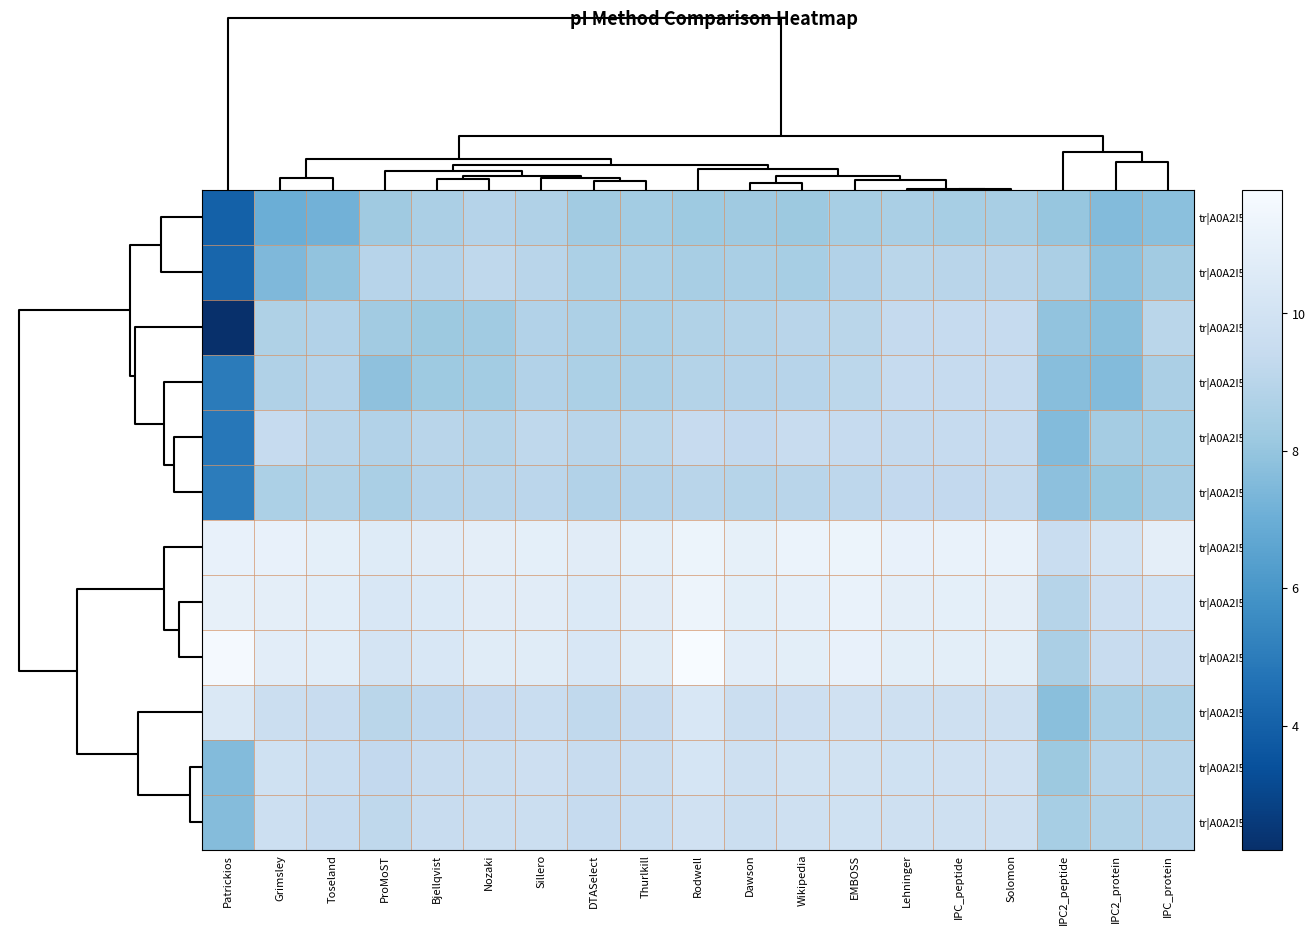

Reading left to right, extract all data points from this chart.

tr|A0A2I5AR84: Patrickios=4.0	Grimsley=7.0	Toseland=7.1	ProMoST=8.2	Bjellqvist=8.6	Nozaki=8.9	Sillero=8.7	DTASelect=8.3	Thurlkill=8.4	Rodwell=8.2	Dawson=8.3	Wikipedia=8.2	EMBOSS=8.5	Lehninger=8.5	IPC_peptide=8.5	Solomon=8.5	IPC2_peptide=8.0	IPC2_protein=7.6	IPC_protein=7.7
tr|A0A2I5AR95: Patrickios=4.2	Grimsley=7.5	Toseland=7.9	ProMoST=9.0	Bjellqvist=8.9	Nozaki=9.2	Sillero=9.0	DTASelect=8.6	Thurlkill=8.6	Rodwell=8.5	Dawson=8.6	Wikipedia=8.5	EMBOSS=8.8	Lehninger=9.0	IPC_peptide=9.0	Solomon=9.0	IPC2_peptide=8.6	IPC2_protein=7.9	IPC_protein=8.3
tr|A0A2I5AR69: Patrickios=2.2	Grimsley=8.7	Toseland=8.8	ProMoST=8.3	Bjellqvist=8.2	Nozaki=8.3	Sillero=8.8	DTASelect=8.7	Thurlkill=8.6	Rodwell=8.8	Dawson=8.9	Wikipedia=9.0	EMBOSS=9.0	Lehninger=9.4	IPC_peptide=9.4	Solomon=9.4	IPC2_peptide=7.9	IPC2_protein=7.7	IPC_protein=9.0
tr|A0A2I5AR89: Patrickios=5.0	Grimsley=8.7	Toseland=8.9	ProMoST=7.8	Bjellqvist=8.2	Nozaki=8.4	Sillero=8.8	DTASelect=8.6	Thurlkill=8.7	Rodwell=8.8	Dawson=8.9	Wikipedia=9.0	EMBOSS=9.1	Lehninger=9.4	IPC_peptide=9.4	Solomon=9.4	IPC2_peptide=7.7	IPC2_protein=7.6	IPC_protein=8.6
tr|A0A2I5AR70: Patrickios=4.8	Grimsley=9.4	Toseland=9.0	ProMoST=8.8	Bjellqvist=9.0	Nozaki=8.9	Sillero=9.2	DTASelect=9.0	Thurlkill=9.1	Rodwell=9.4	Dawson=9.3	Wikipedia=9.5	EMBOSS=9.4	Lehninger=9.4	IPC_peptide=9.4	Solomon=9.4	IPC2_peptide=7.6	IPC2_protein=8.4	IPC_protein=8.5
tr|A0A2I5AR99: Patrickios=5.0	Grimsley=8.6	Toseland=8.8	ProMoST=8.6	Bjellqvist=8.9	Nozaki=9.0	Sillero=9.1	DTASelect=8.8	Thurlkill=8.9	Rodwell=9.0	Dawson=8.9	Wikipedia=9.0	EMBOSS=9.2	Lehninger=9.3	IPC_peptide=9.3	Solomon=9.3	IPC2_peptide=7.8	IPC2_protein=8.1	IPC_protein=8.4
tr|A0A2I5AR72: Patrickios=11.1	Grimsley=11.1	Toseland=10.9	ProMoST=10.6	Bjellqvist=10.7	Nozaki=10.9	Sillero=10.9	DTASelect=10.7	Thurlkill=10.9	Rodwell=11.3	Dawson=11.0	Wikipedia=11.2	EMBOSS=11.3	Lehninger=11.1	IPC_peptide=11.1	Solomon=11.1	IPC2_peptide=9.6	IPC2_protein=10.1	IPC_protein=10.9
tr|A0A2I5AR48: Patrickios=11.0	Grimsley=10.9	Toseland=10.8	ProMoST=10.3	Bjellqvist=10.5	Nozaki=10.7	Sillero=10.7	DTASelect=10.5	Thurlkill=10.7	Rodwell=11.3	Dawson=10.8	Wikipedia=11.0	EMBOSS=11.1	Lehninger=10.9	IPC_peptide=10.9	Solomon=10.9	IPC2_peptide=8.9	IPC2_protein=9.7	IPC_protein=10.0
tr|A0A2I5AR79: Patrickios=11.7	Grimsley=10.8	Toseland=10.8	ProMoST=10.1	Bjellqvist=10.3	Nozaki=10.7	Sillero=10.7	DTASelect=10.3	Thurlkill=10.7	Rodwell=11.8	Dawson=10.8	Wikipedia=10.8	EMBOSS=11.1	Lehninger=10.8	IPC_peptide=10.8	Solomon=10.8	IPC2_peptide=8.6	IPC2_protein=9.5	IPC_protein=9.5
tr|A0A2I5AR76: Patrickios=10.4	Grimsley=9.7	Toseland=9.5	ProMoST=9.0	Bjellqvist=9.2	Nozaki=9.4	Sillero=9.6	DTASelect=9.3	Thurlkill=9.5	Rodwell=10.3	Dawson=9.7	Wikipedia=9.8	EMBOSS=9.9	Lehninger=9.8	IPC_peptide=9.8	Solomon=9.8	IPC2_peptide=7.7	IPC2_protein=8.6	IPC_protein=8.7
tr|A0A2I5AR91: Patrickios=7.6	Grimsley=9.9	Toseland=9.6	ProMoST=9.3	Bjellqvist=9.5	Nozaki=9.6	Sillero=9.8	DTASelect=9.5	Thurlkill=9.6	Rodwell=10.2	Dawson=9.8	Wikipedia=10.0	EMBOSS=10.0	Lehninger=9.9	IPC_peptide=9.9	Solomon=9.9	IPC2_peptide=8.2	IPC2_protein=8.9	IPC_protein=8.9
tr|A0A2I5AR98: Patrickios=7.6	Grimsley=9.7	Toseland=9.4	ProMoST=9.2	Bjellqvist=9.5	Nozaki=9.7	Sillero=9.7	DTASelect=9.4	Thurlkill=9.6	Rodwell=9.9	Dawson=9.7	Wikipedia=9.8	EMBOSS=9.9	Lehninger=9.8	IPC_peptide=9.8	Solomon=9.8	IPC2_peptide=8.5	IPC2_protein=8.8	IPC_protein=8.9